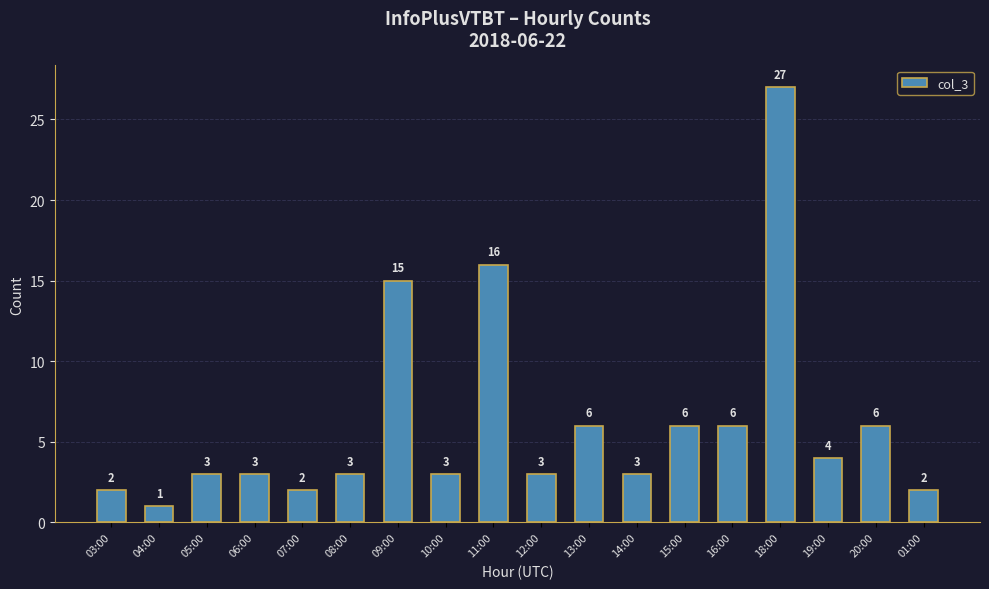

What is the difference between the maximum and minimum values?

26